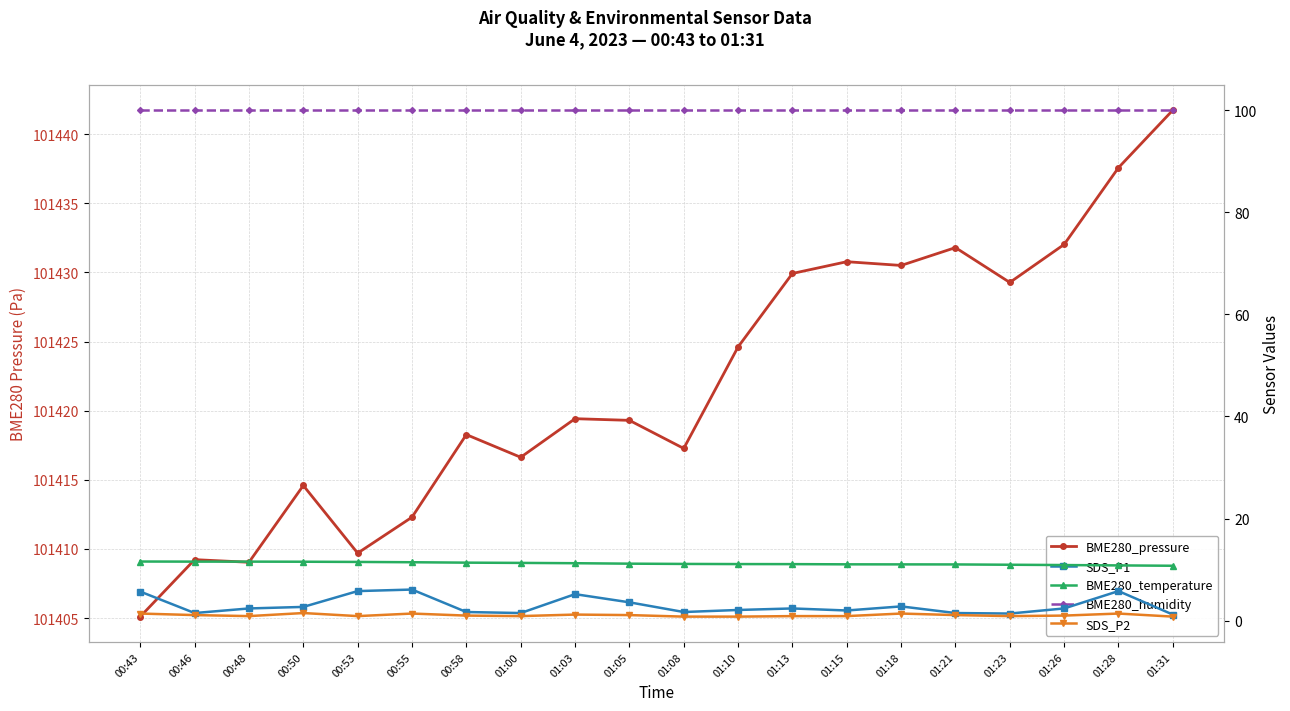

Where does the BME280_temperature series first go above 11?

00:43